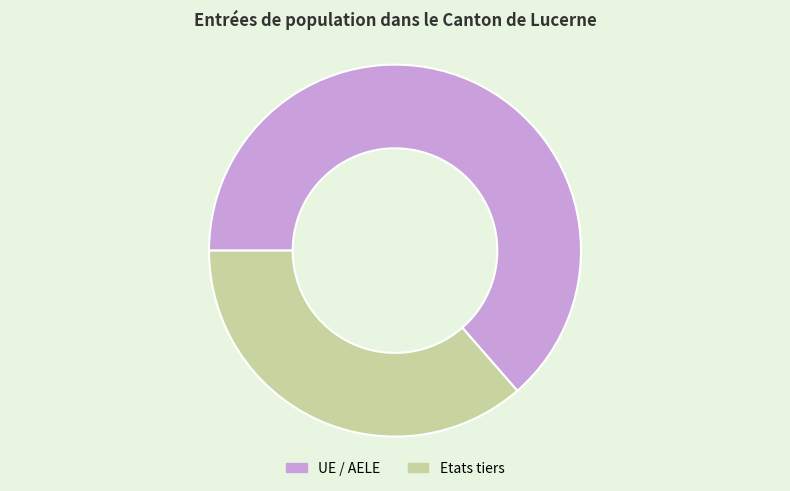

What is the largest slice in the pie chart?

UE / AELE